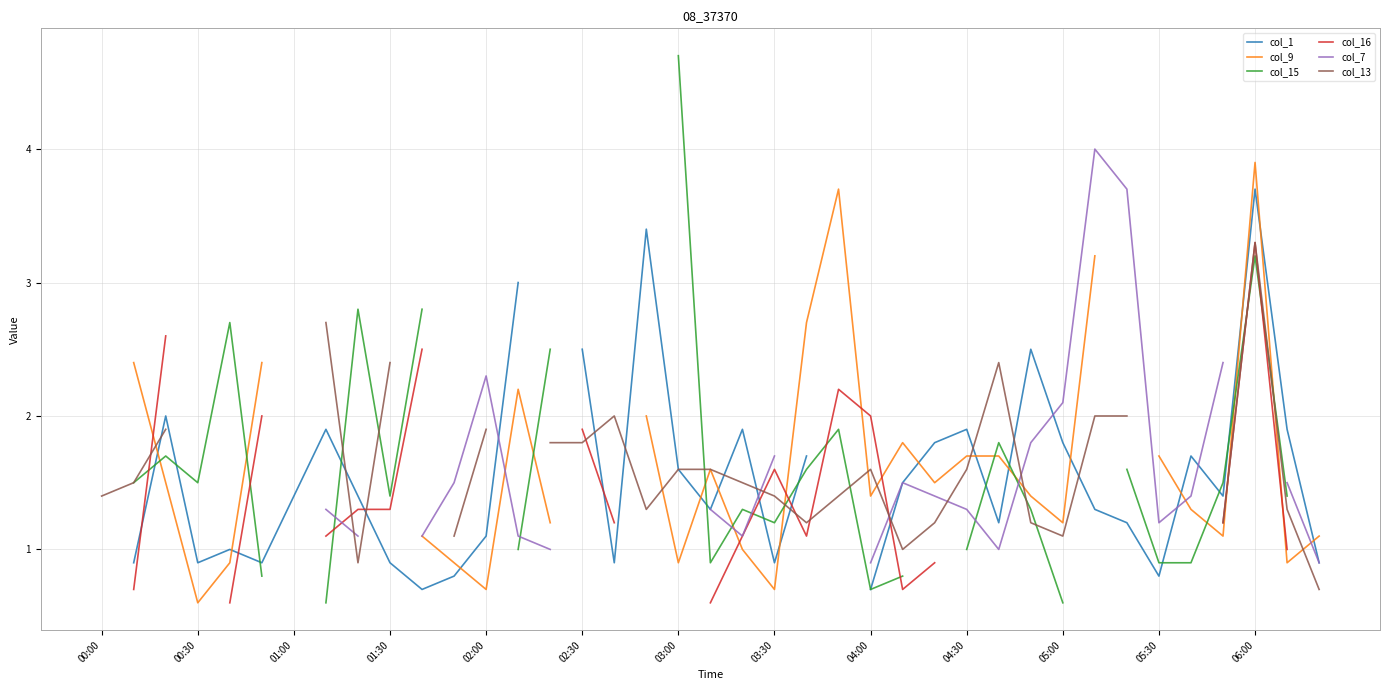

What are all the series names shown in the legend?

col_1, col_9, col_15, col_16, col_7, col_13